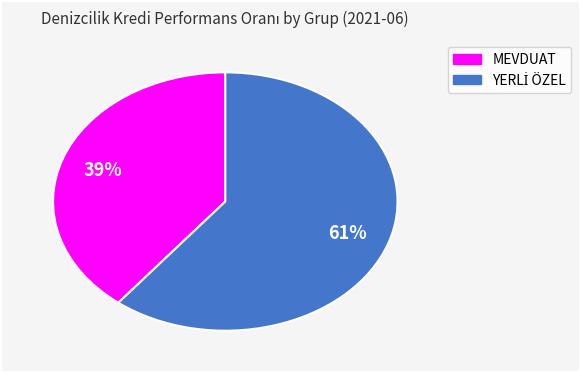

To the nearest percent, what is the average slice percentage?

50%